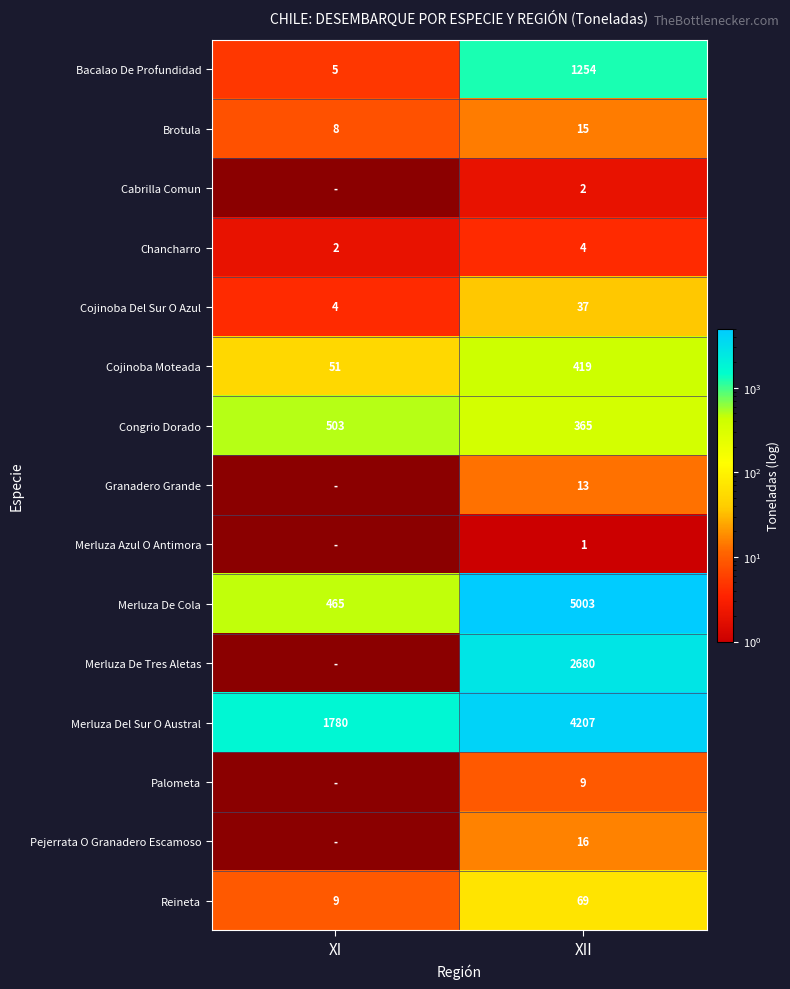

Is it true that Cojinoba Del Sur O Azul equals 16.3 at XII?

False